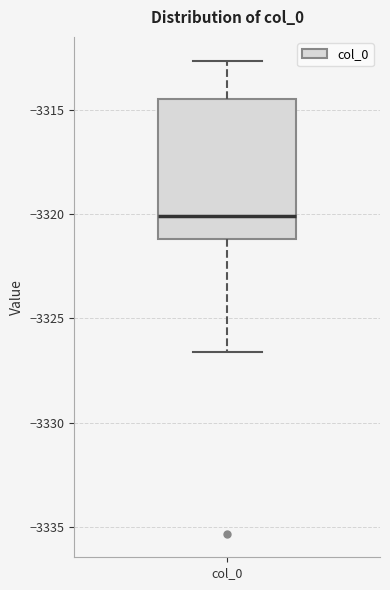

Where does the median line of the box for col_0 sit on the y-axis? The values are not printed on the chart, so give them approximately, as read against the axis.

-3320.0